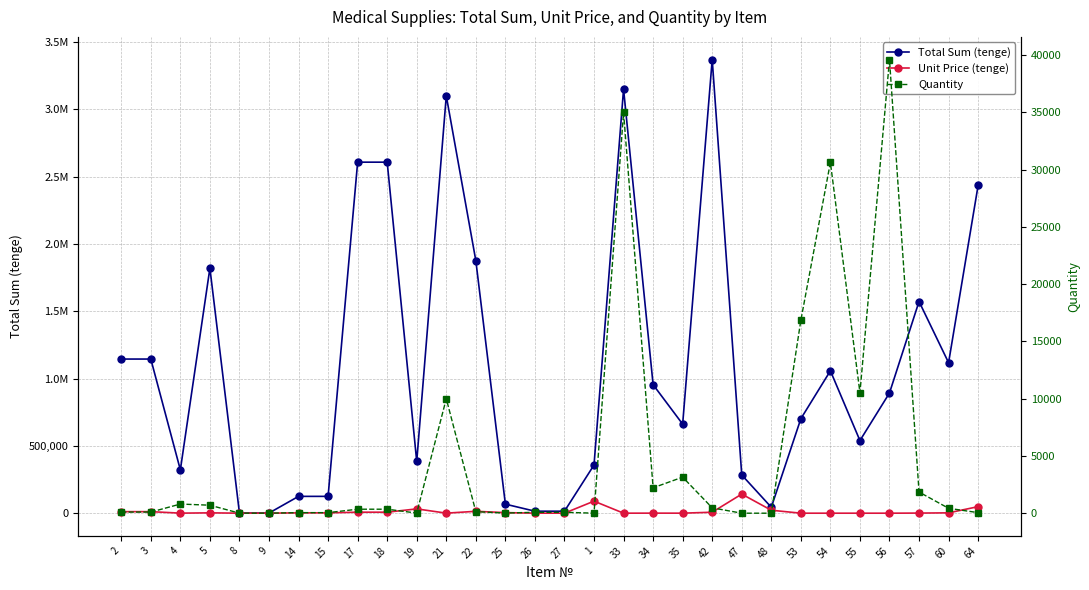

What position from the right is 14?

24